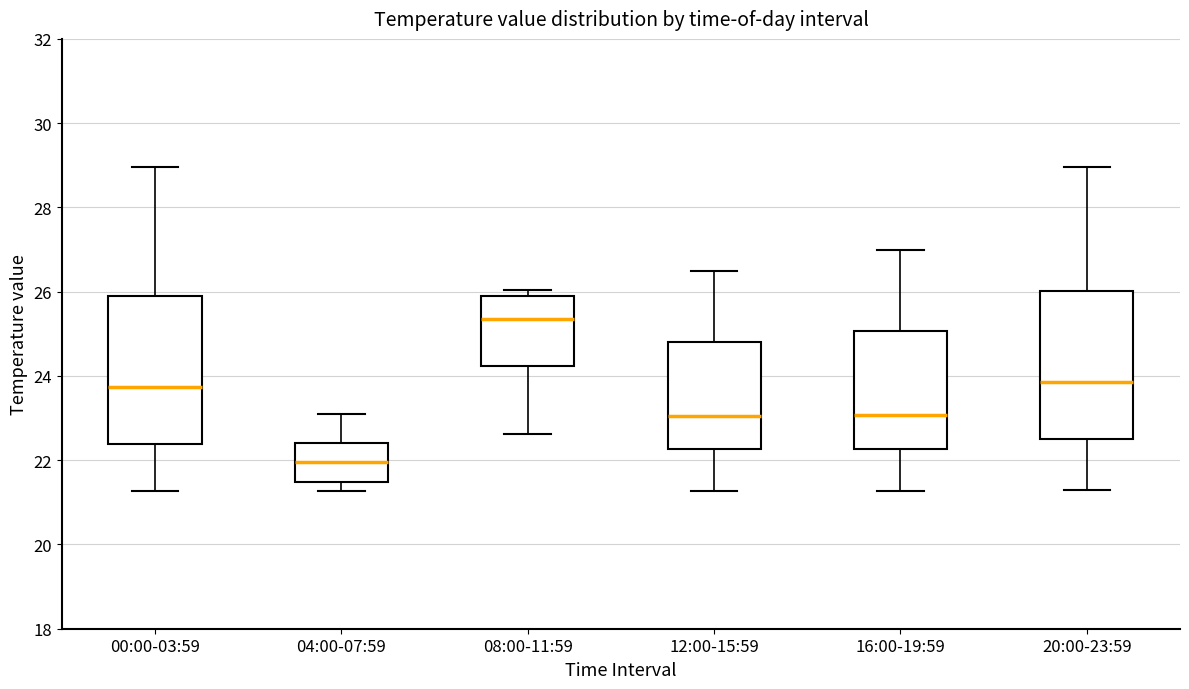

Reading left to right, read every box against the y-axis: the position of its median line, the range the box covers, and the ends of its whiskers. The values are not printed on the chart, so give them approximately, as read against the axis.

00:00-03:59: median 23.8, box 22.4 to 25.8, whiskers 21.2 to 29.0
04:00-07:59: median 22.0, box 21.4 to 22.4, whiskers 21.2 to 23.2
08:00-11:59: median 25.4, box 24.2 to 25.8, whiskers 22.6 to 26.0
12:00-15:59: median 23.0, box 22.2 to 24.8, whiskers 21.2 to 26.6
16:00-19:59: median 23.0, box 22.2 to 25.0, whiskers 21.2 to 27.0
20:00-23:59: median 23.8, box 22.6 to 26.0, whiskers 21.4 to 29.0